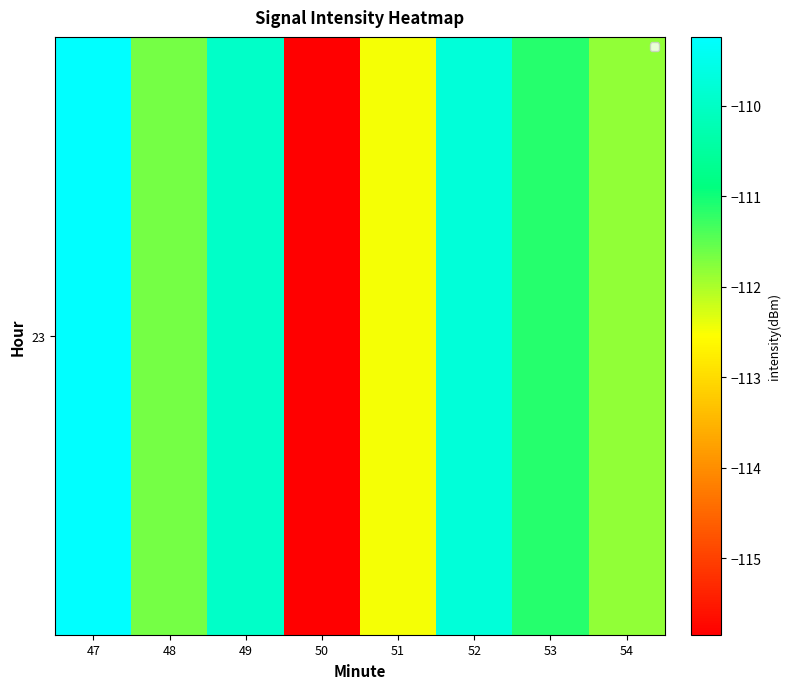

At which label is the value closest to -112?

54